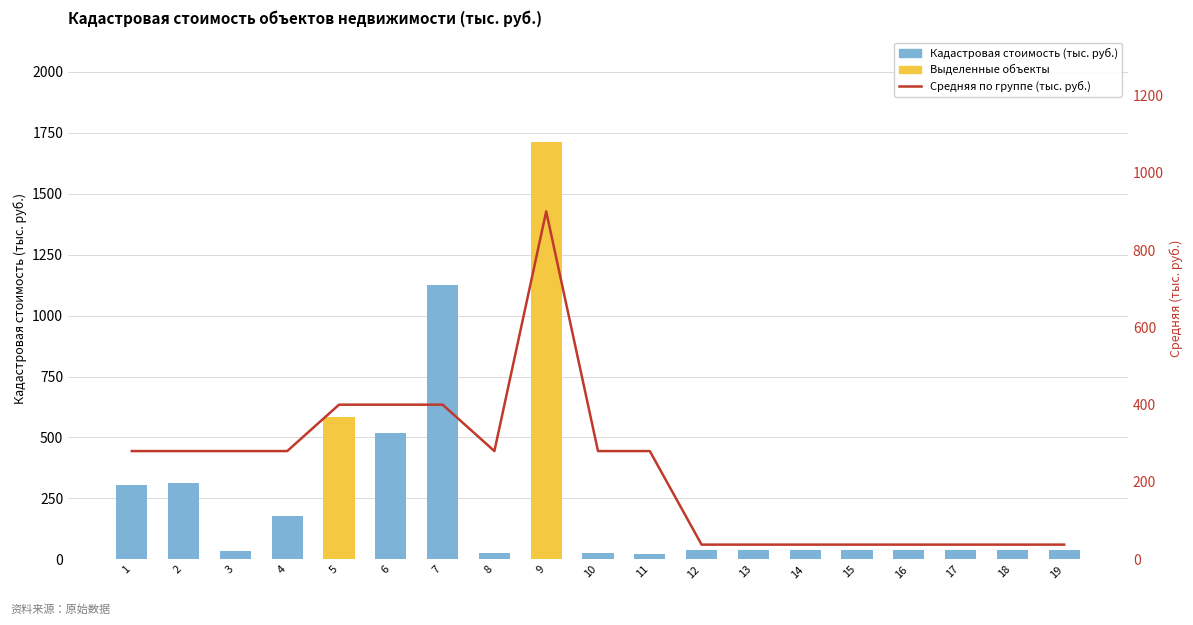

What is the minimum value shown in the chart?

23.1